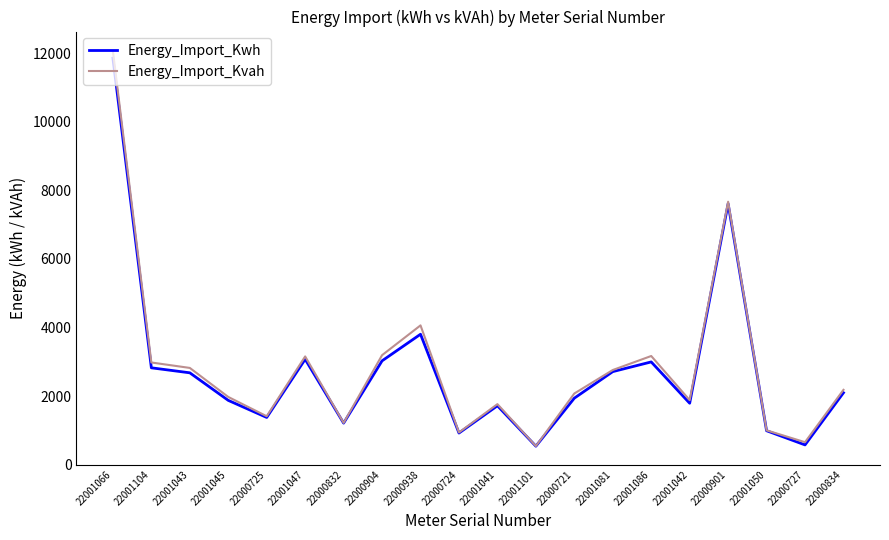

What is the maximum value shown in the chart?

12061.3